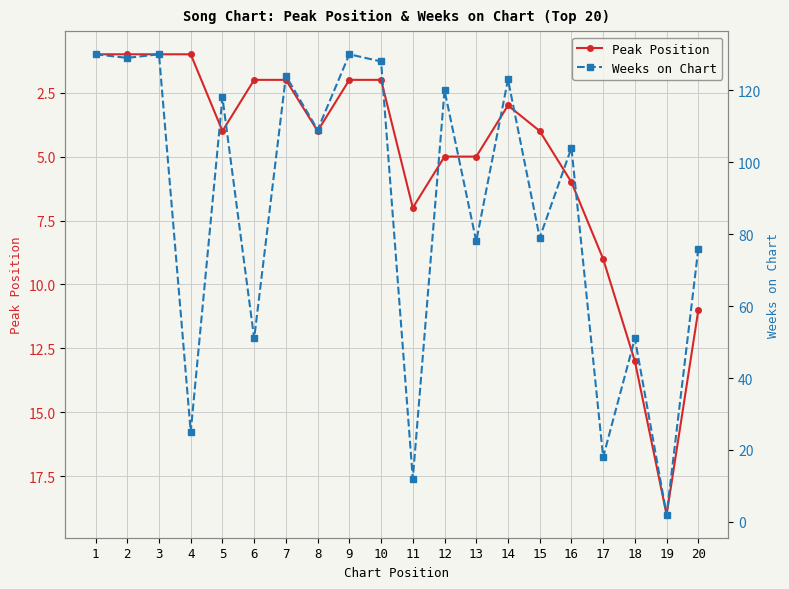

Where is Weeks on Chart nearest to the value 66?

20